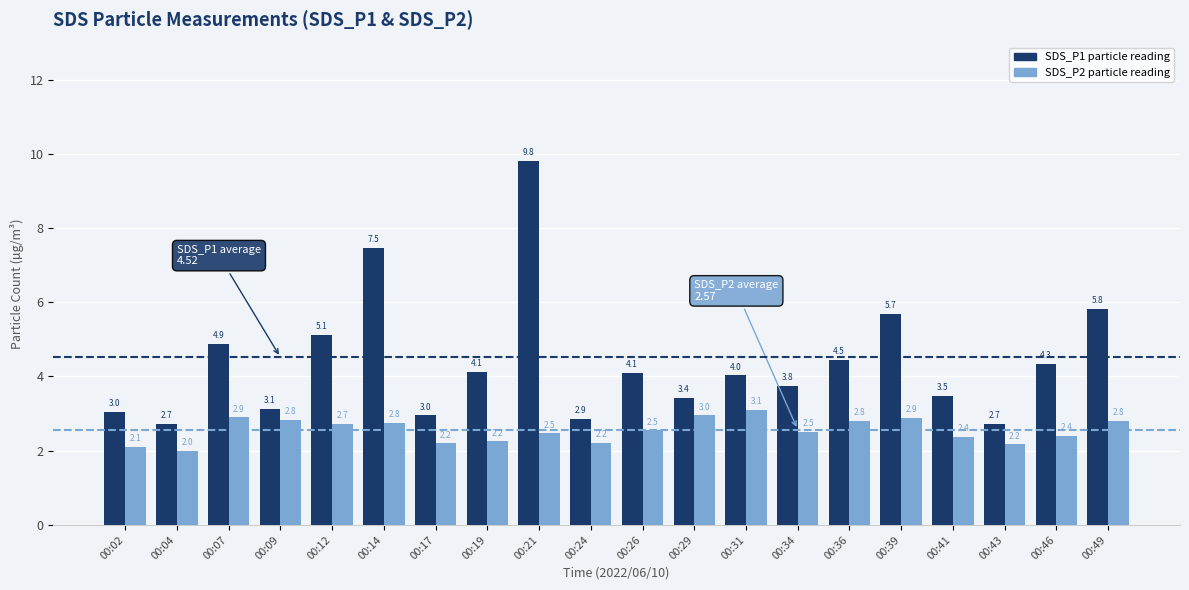

At which category is the sum across all series the highest?

00:21